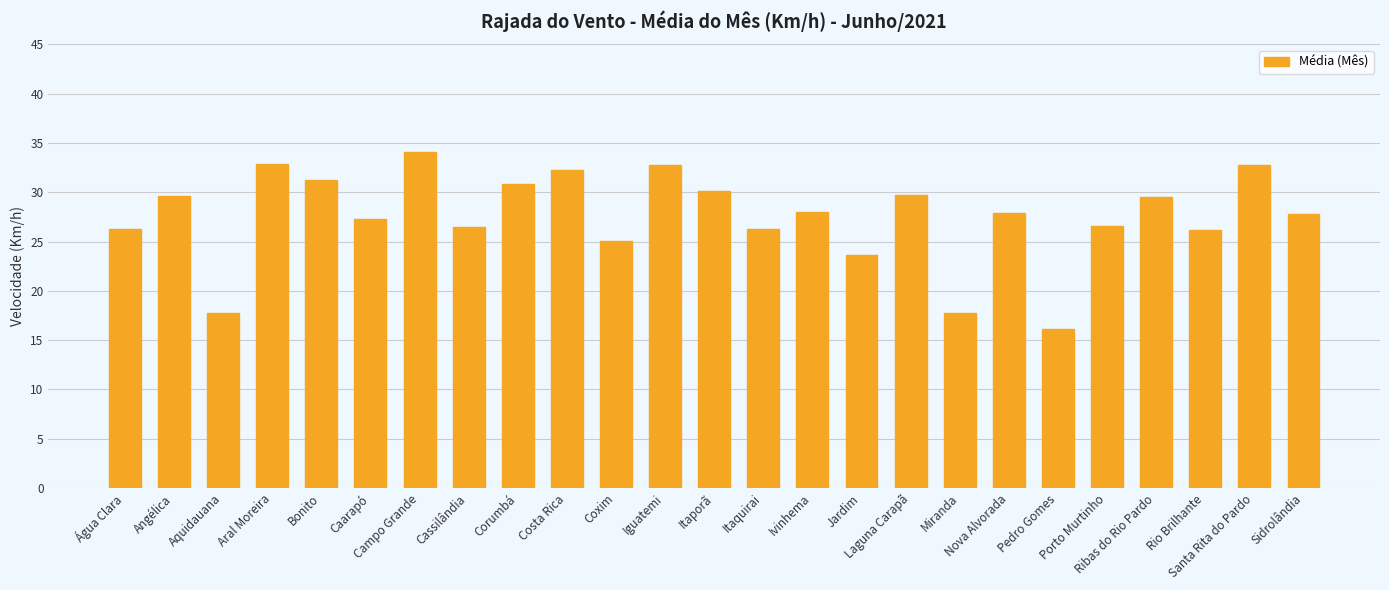

Between Caarapó and Sidrolândia, which is larger?

Sidrolândia